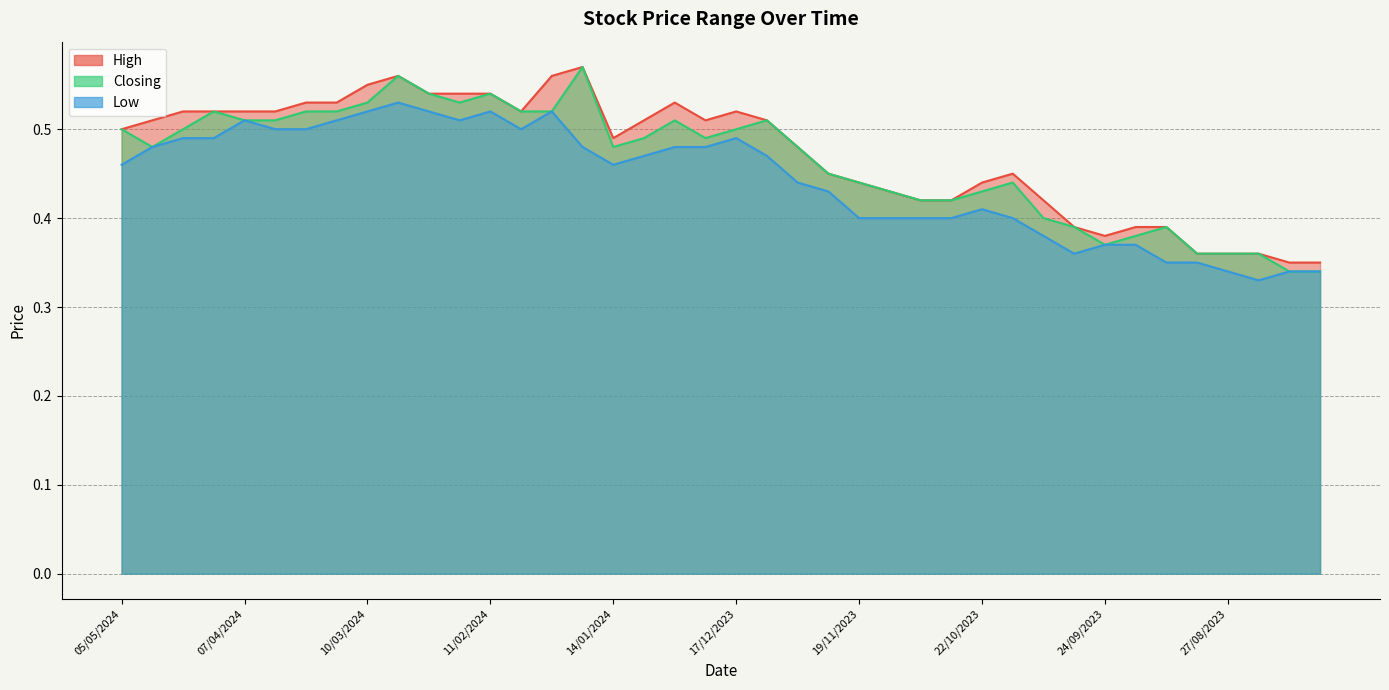

The High series shows 0.4 at 24/09/2023. True or false?

True